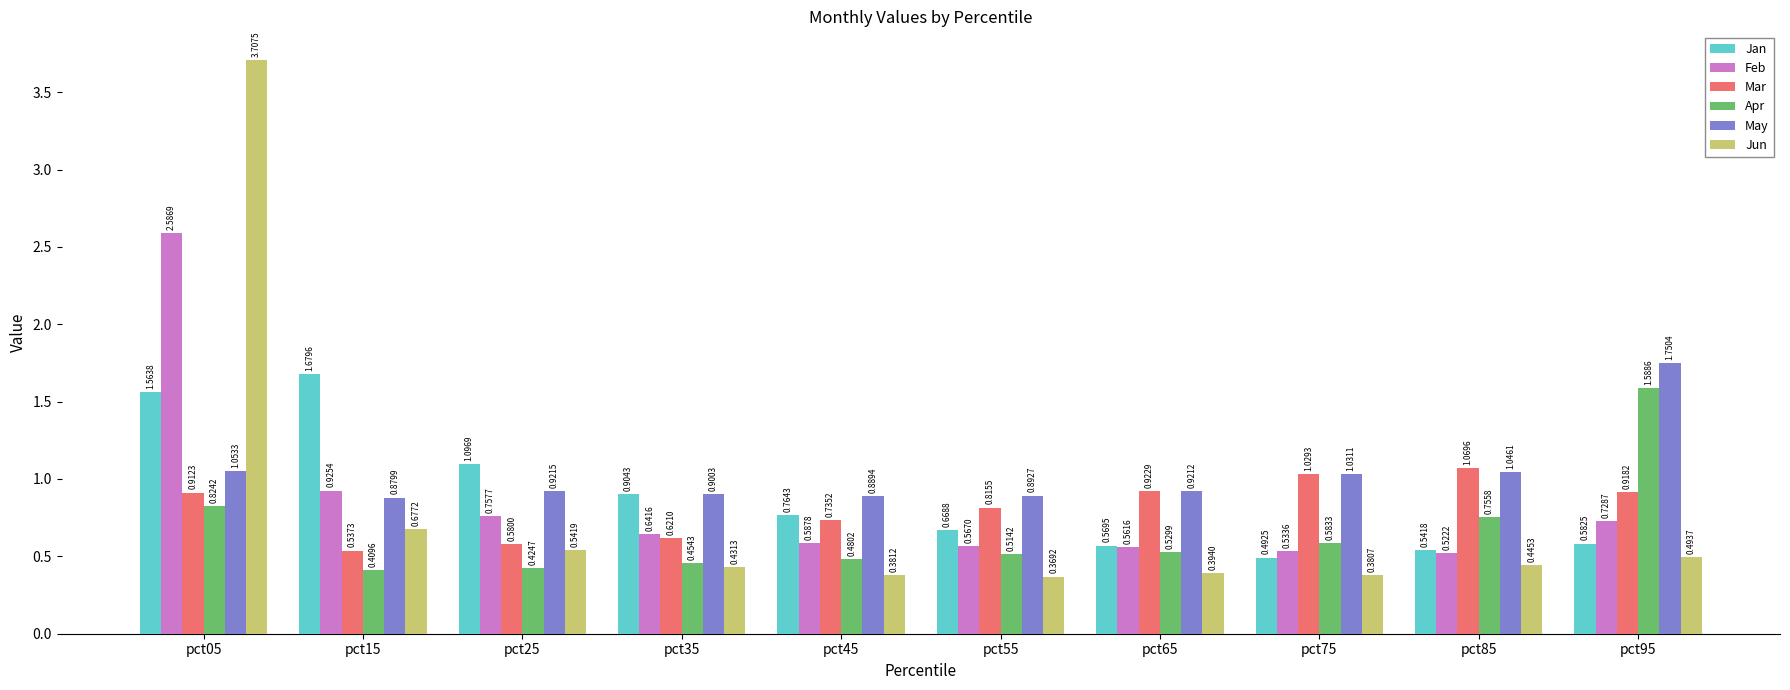

What is the sum of all Jun values?

7.8